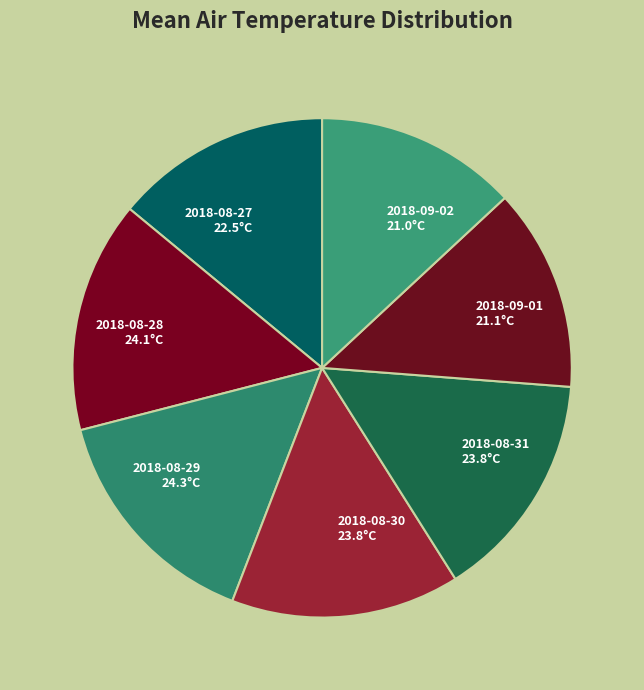

Count the number of slices in the pie.

7